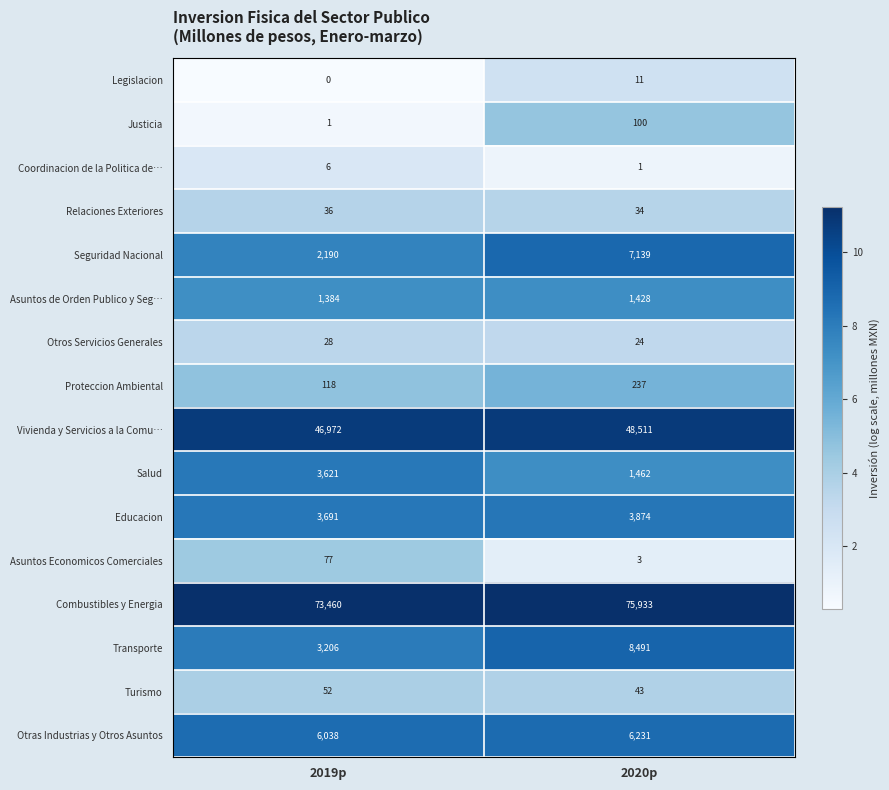

What is the sum of the Seguridad Nacional values at 2020p and 2019p?

9329